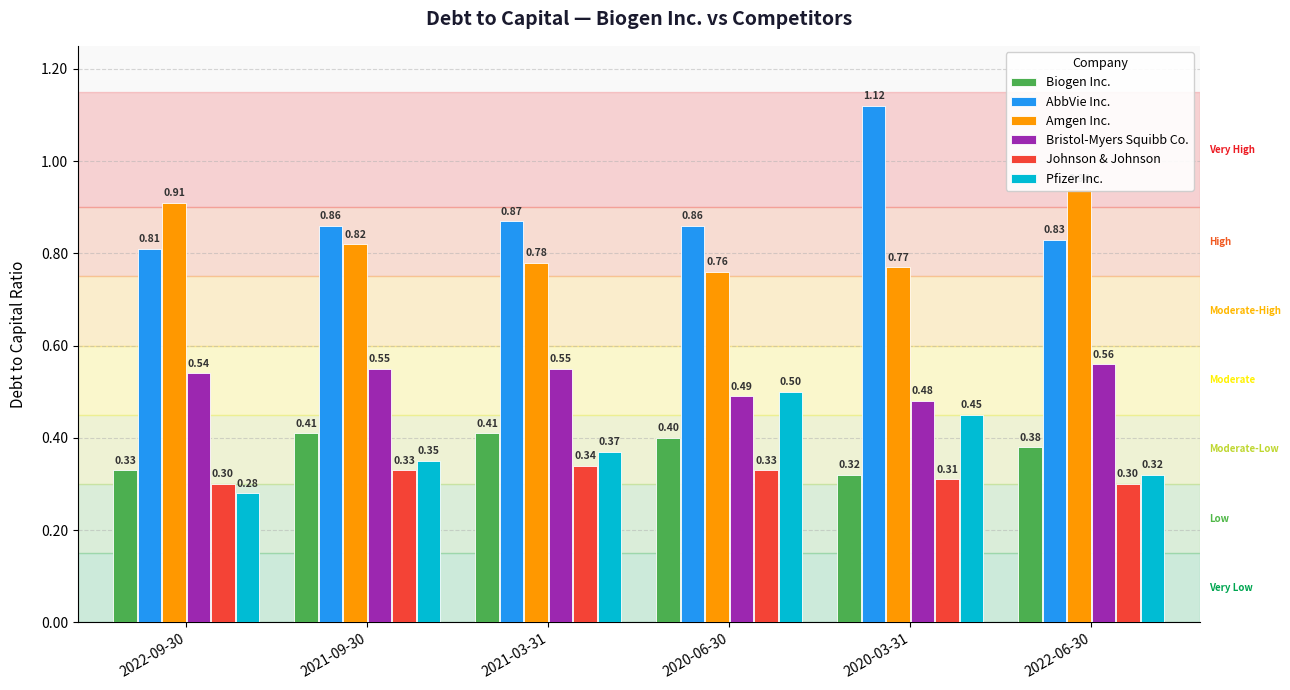

What are all the series names shown in the legend?

Biogen Inc., AbbVie Inc., Amgen Inc., Bristol-Myers Squibb Co., Johnson & Johnson, Pfizer Inc.